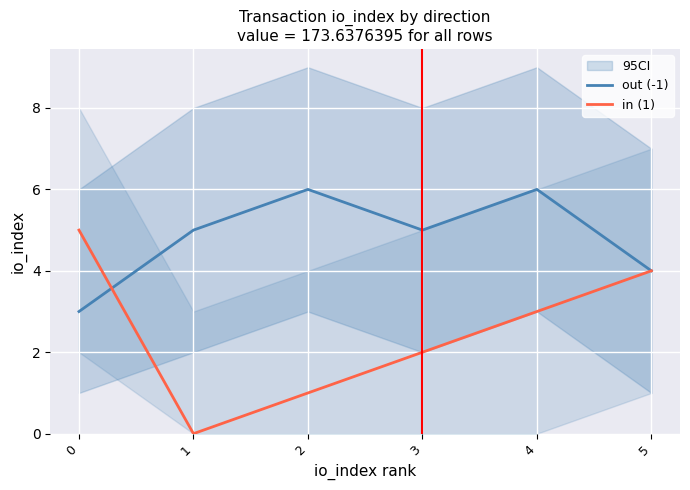

What is the average value of the out (-1) series?

5